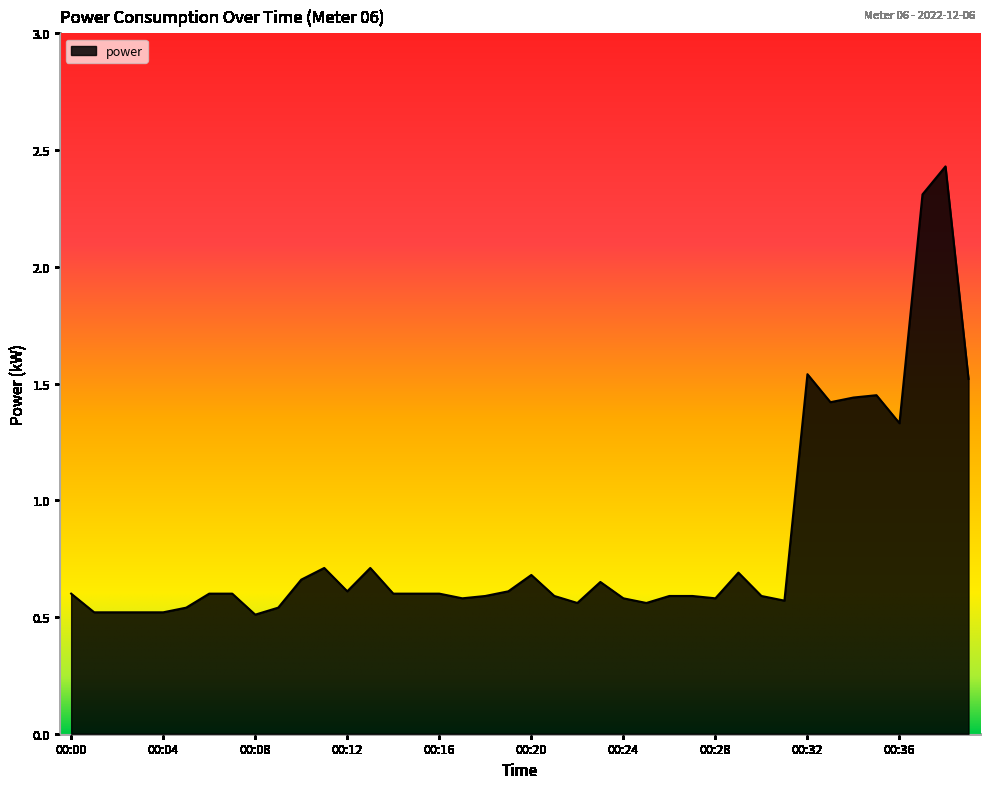

Rank the categories by value from lowest to highest.

00:08, 00:01, 00:02, 00:03, 00:04, 00:05, 00:09, 00:22, 00:25, 00:31, 00:17, 00:24, 00:28, 00:18, 00:21, 00:26, 00:27, 00:30, 00:00, 00:06, 00:07, 00:14, 00:15, 00:16, 00:12, 00:19, 00:23, 00:10, 00:20, 00:29, 00:11, 00:13, 00:36, 00:33, 00:34, 00:35, 00:39, 00:32, 00:37, 00:38